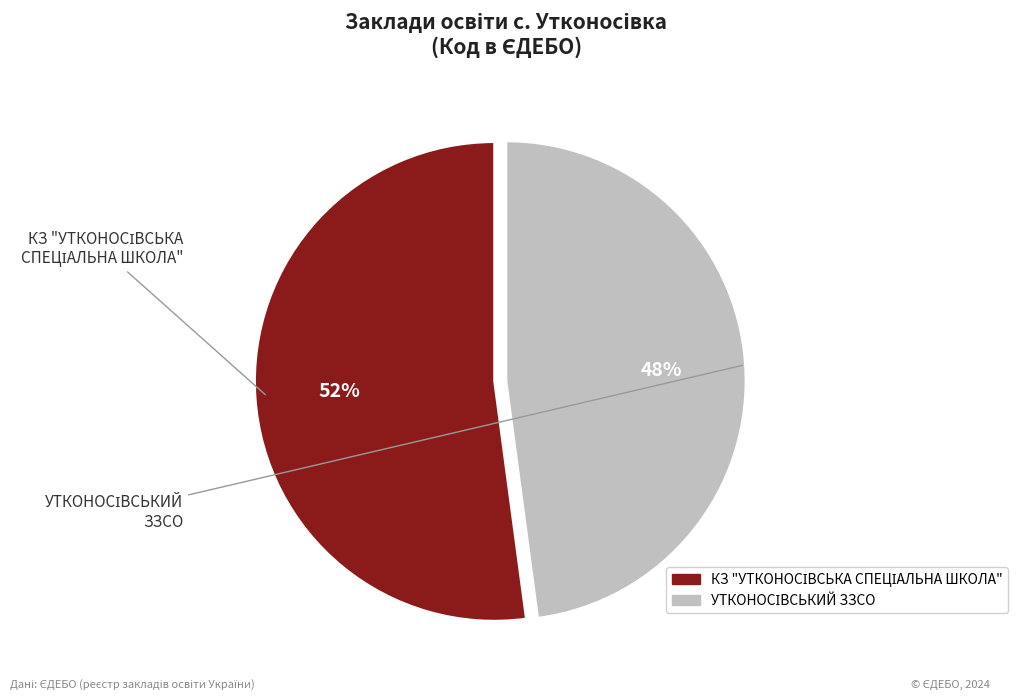

Is there a majority slice in this chart?

Yes